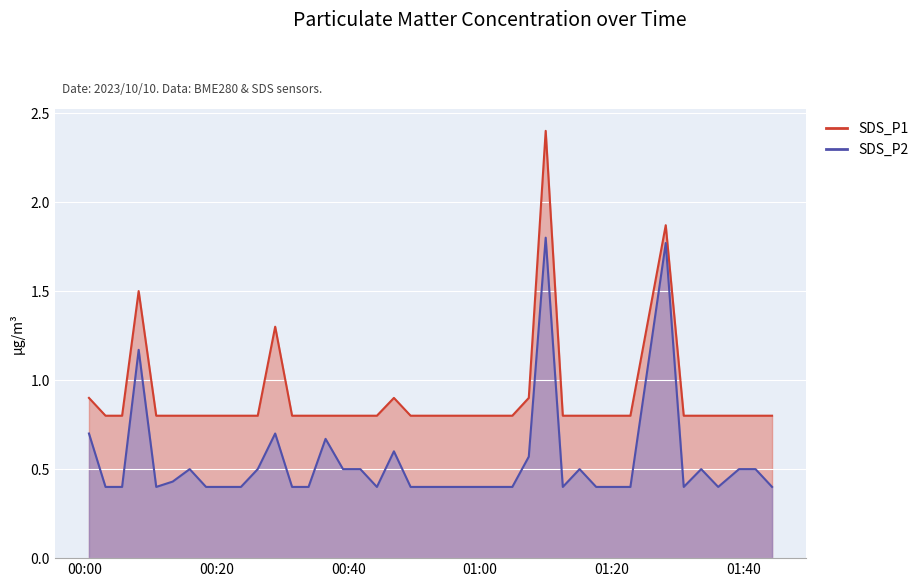

True or false: SDS_P1 and SDS_P2 cross at least once.

False